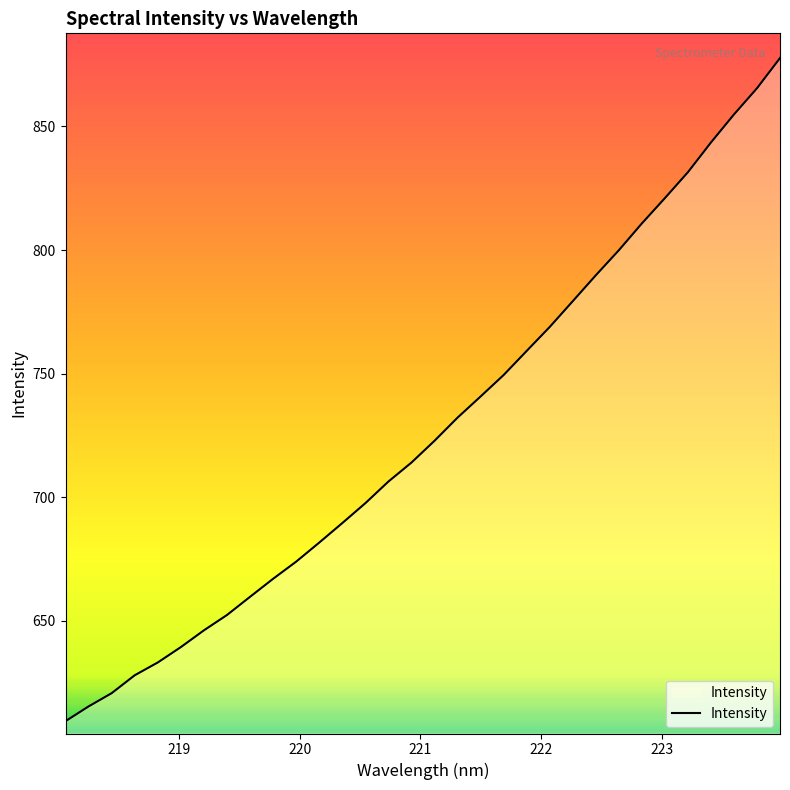

Reading left to right, list all the values displayed in this chart.

609.4	615.4	620.7	628.0	633.1	639.4	646.1	652.3	659.7	667.0	673.9	681.6	689.5	697.6	706.3	714.0	722.8	732.2	740.7	749.4	759.2	768.9	779.3	789.8	799.9	810.7	821.0	831.5	843.5	854.8	865.4	877.7